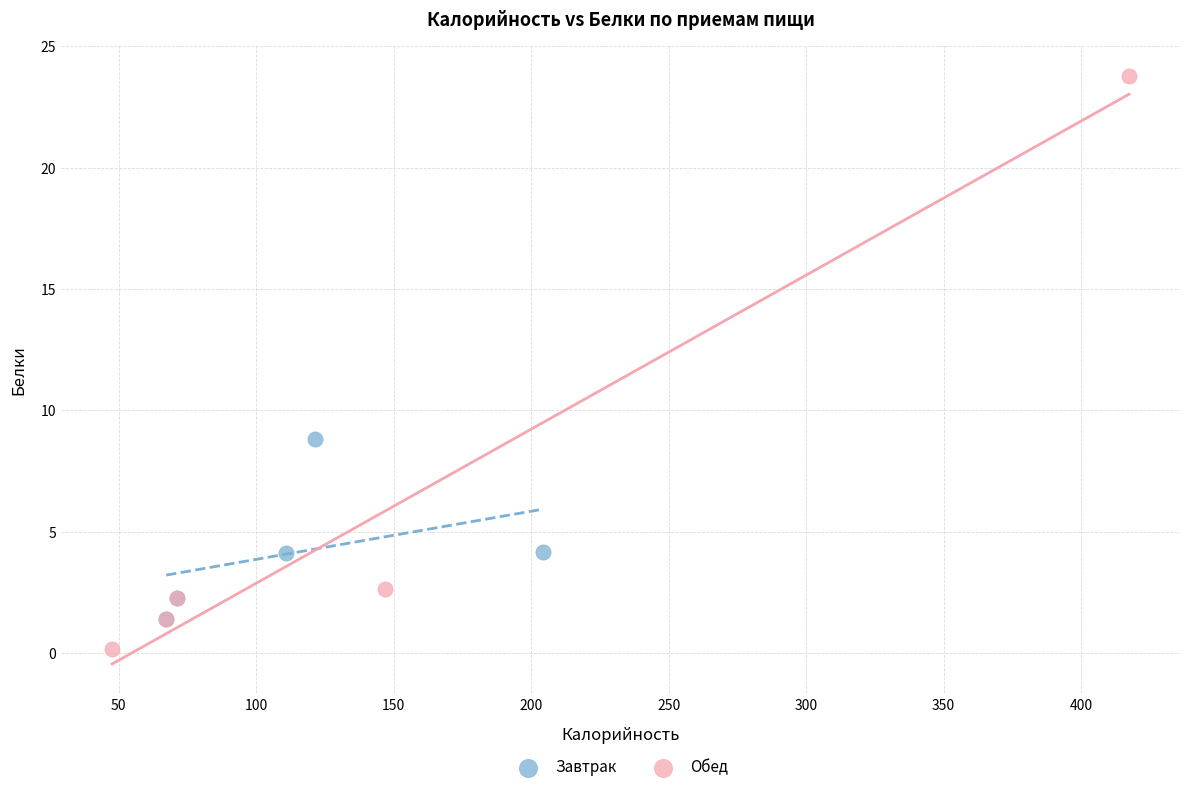

Which series contains the lowest Y value?

Обед